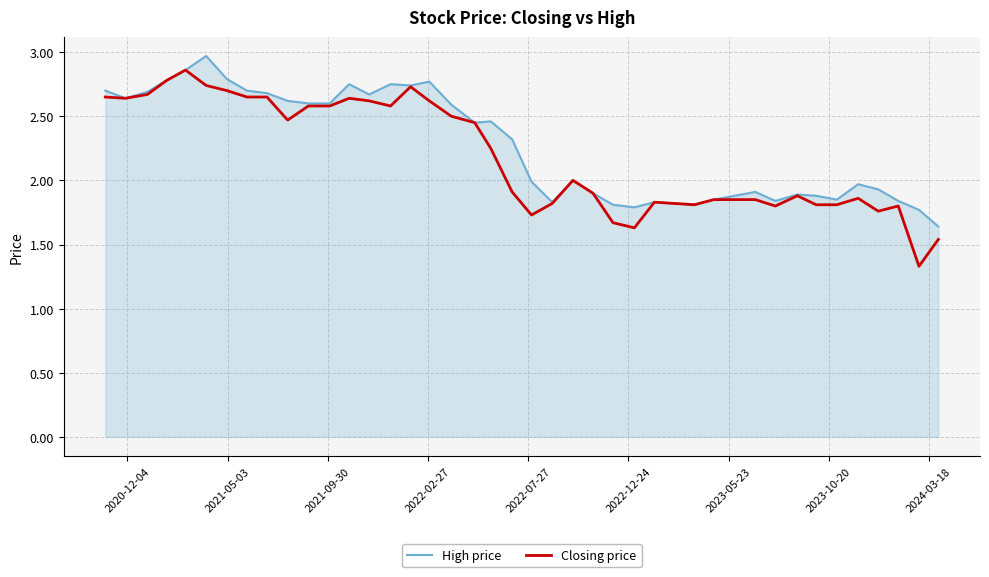

Which series has the largest total across all categories?

High price